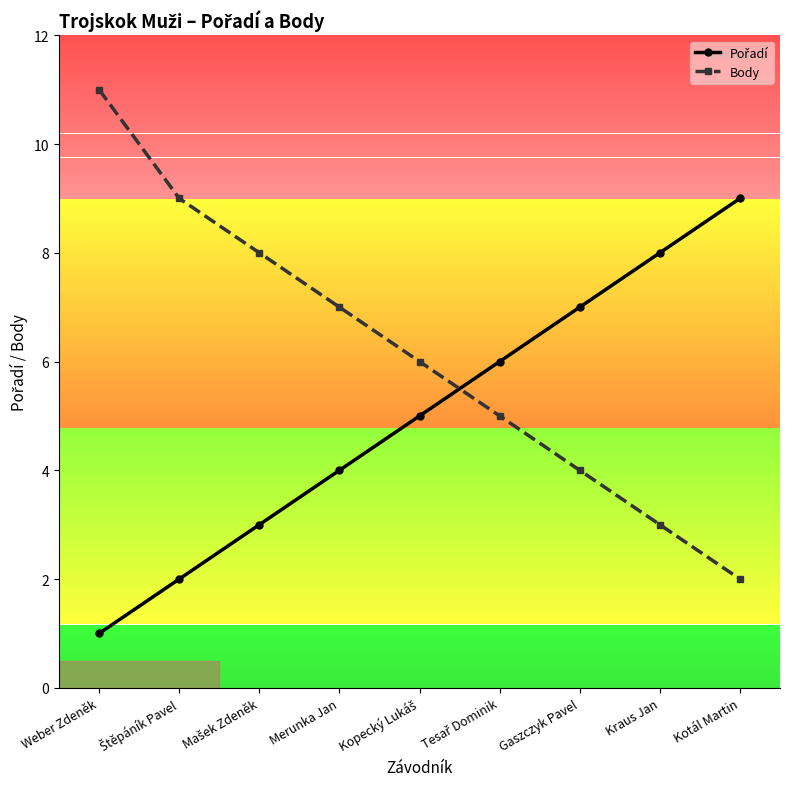

Which series has the widest spread of values?

Body